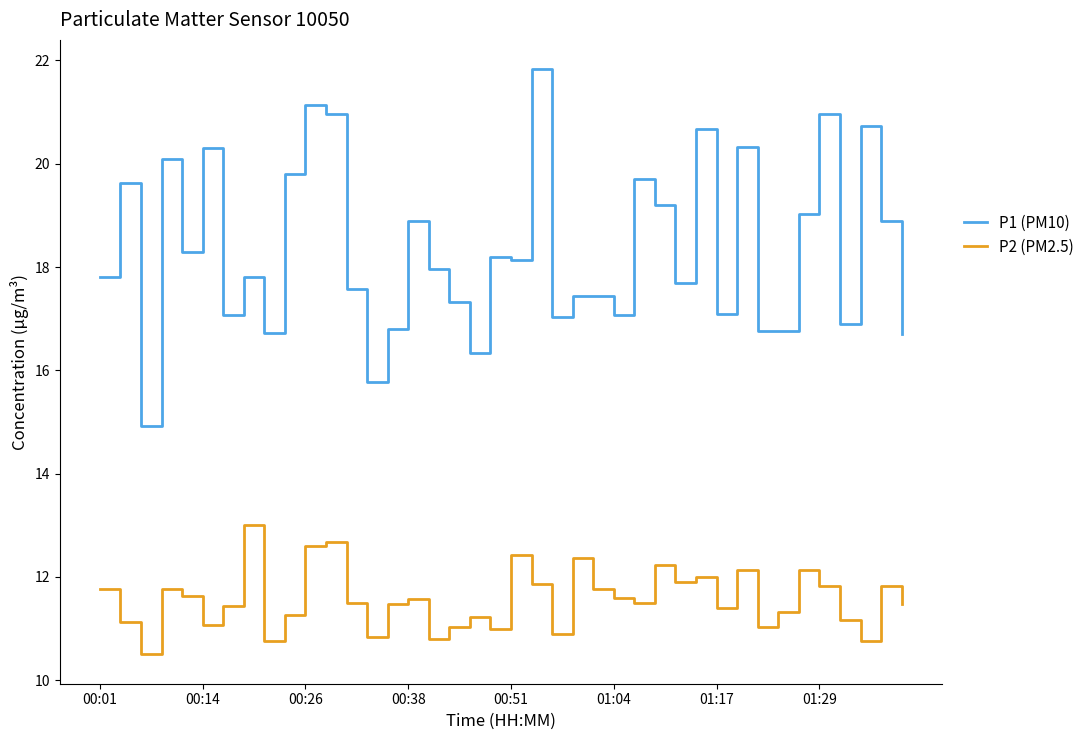

What is the minimum value for P2 (PM2.5)?

10.5